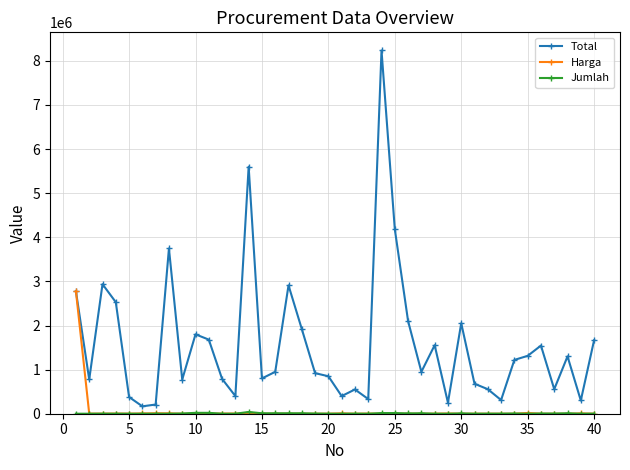

What is the highest value of the Harga series?

2775000